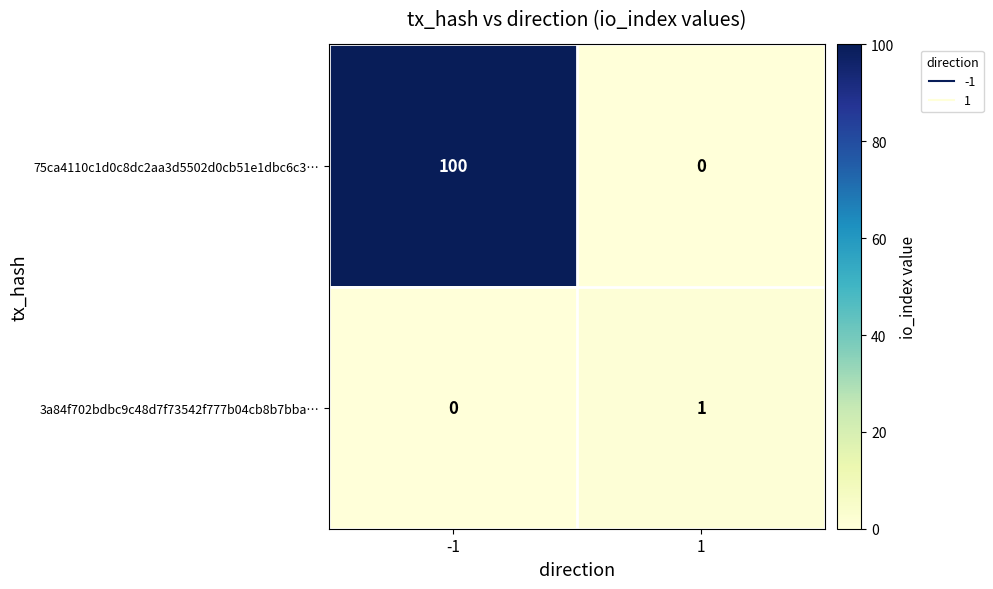

True or false: 75ca4110c1d0c8dc2aa3d5502d0cb51e1dbc6c3… has a value of 100 at -1.

True